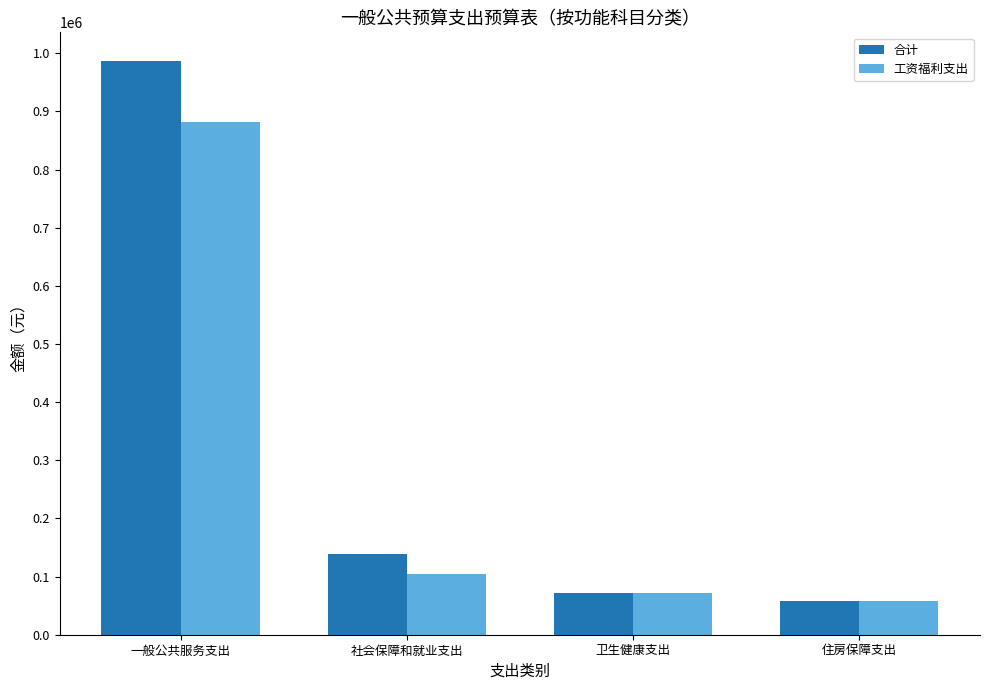

What is the difference between the 合计 values at 住房保障支出 and 一般公共服务支出?

928890.8